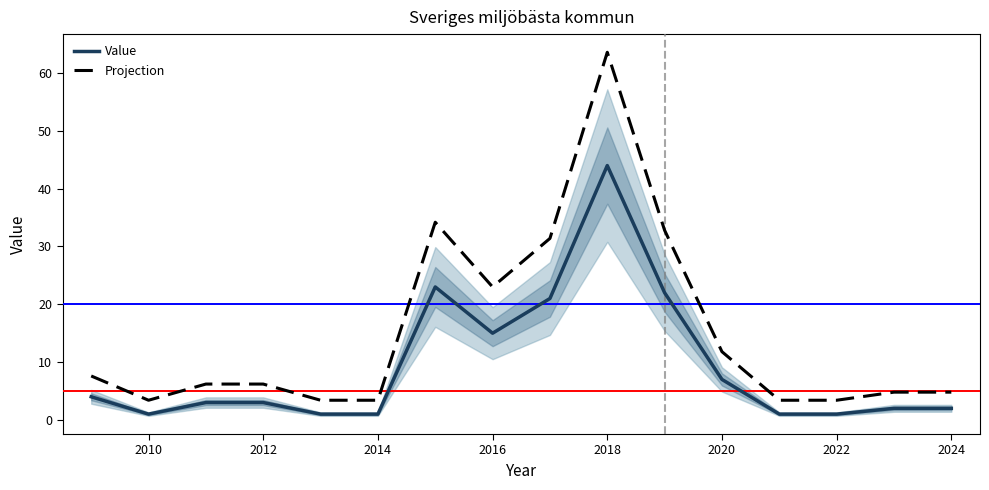

What is the maximum value for Projection?

63.6